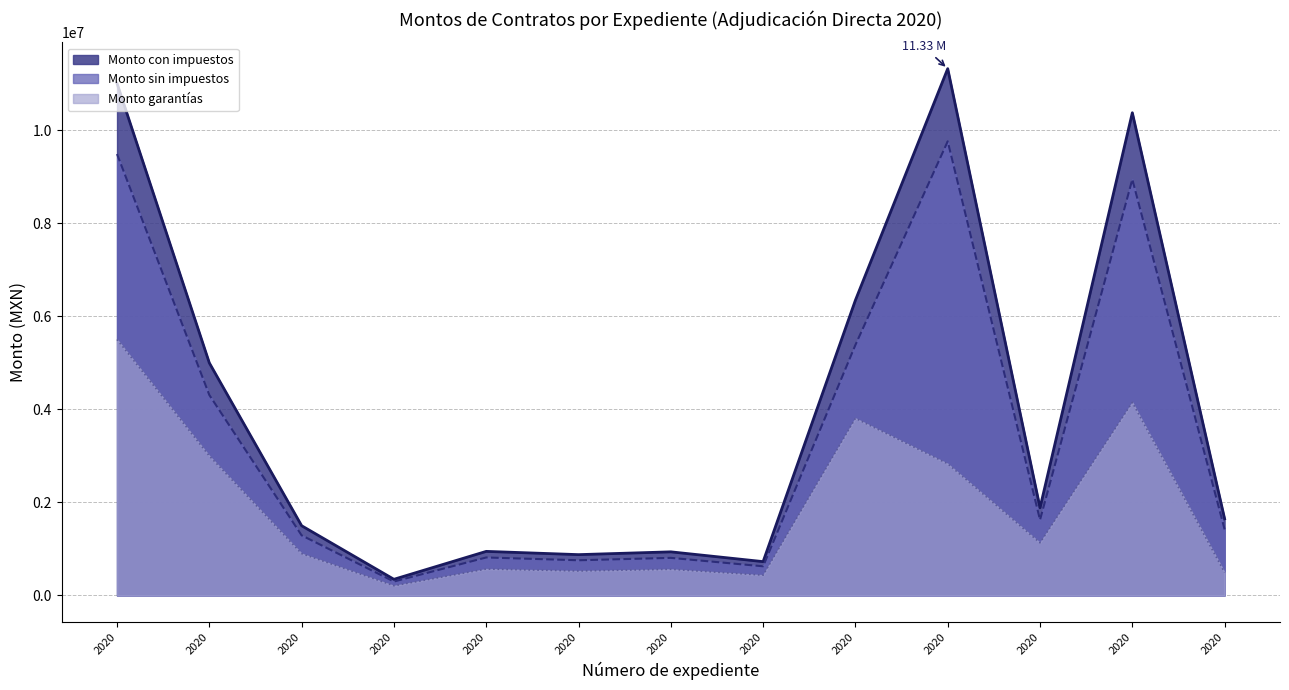

At which label is Monto garantias closest to 2856947?

2020